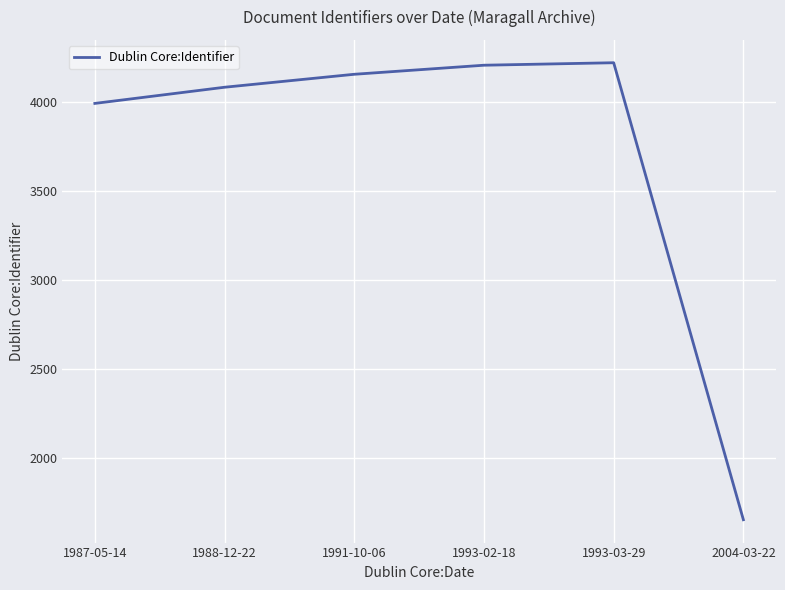

Reading right to left, list all the values displayed in this chart.

1650	4223	4209	4158	4085	3994